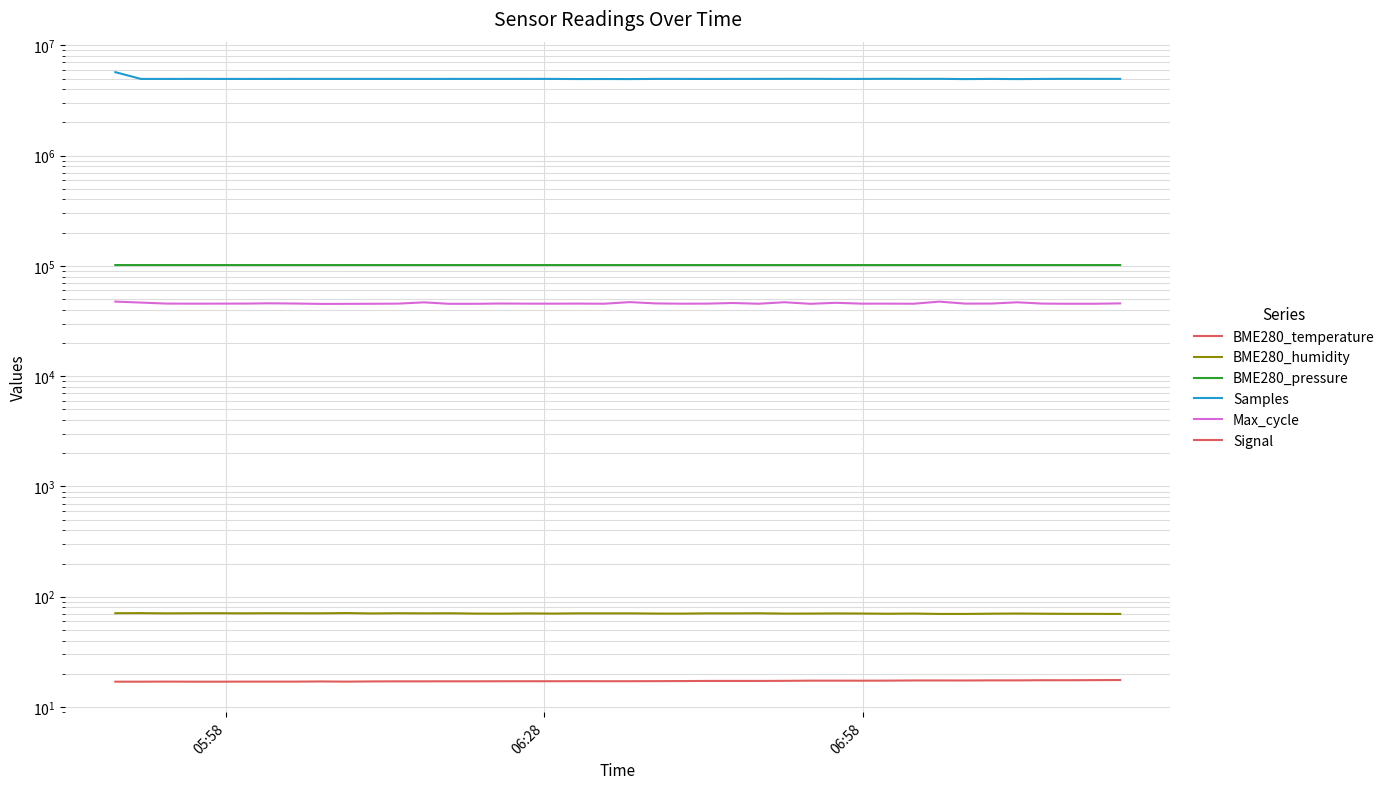

What is the minimum value shown in the chart?

-90.0